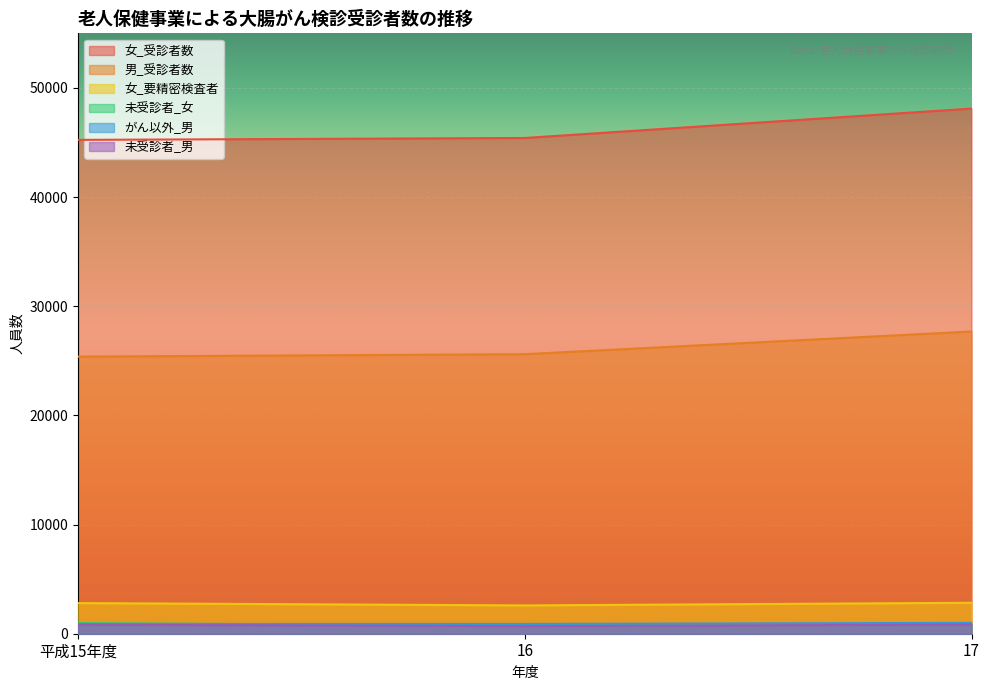

Reading left to right, extract all data points from this chart.

女_受診者数: 平成15年度=45240	16=45413	17=48107
男_受診者数: 平成15年度=25384	16=25607	17=27686
女_要精密検査者: 平成15年度=2807	16=2593	17=2835
未受診者_女: 平成15年度=972	16=731	17=942
がん以外_男: 平成15年度=897	16=900	17=993
未受診者_男: 平成15年度=822	16=694	17=841